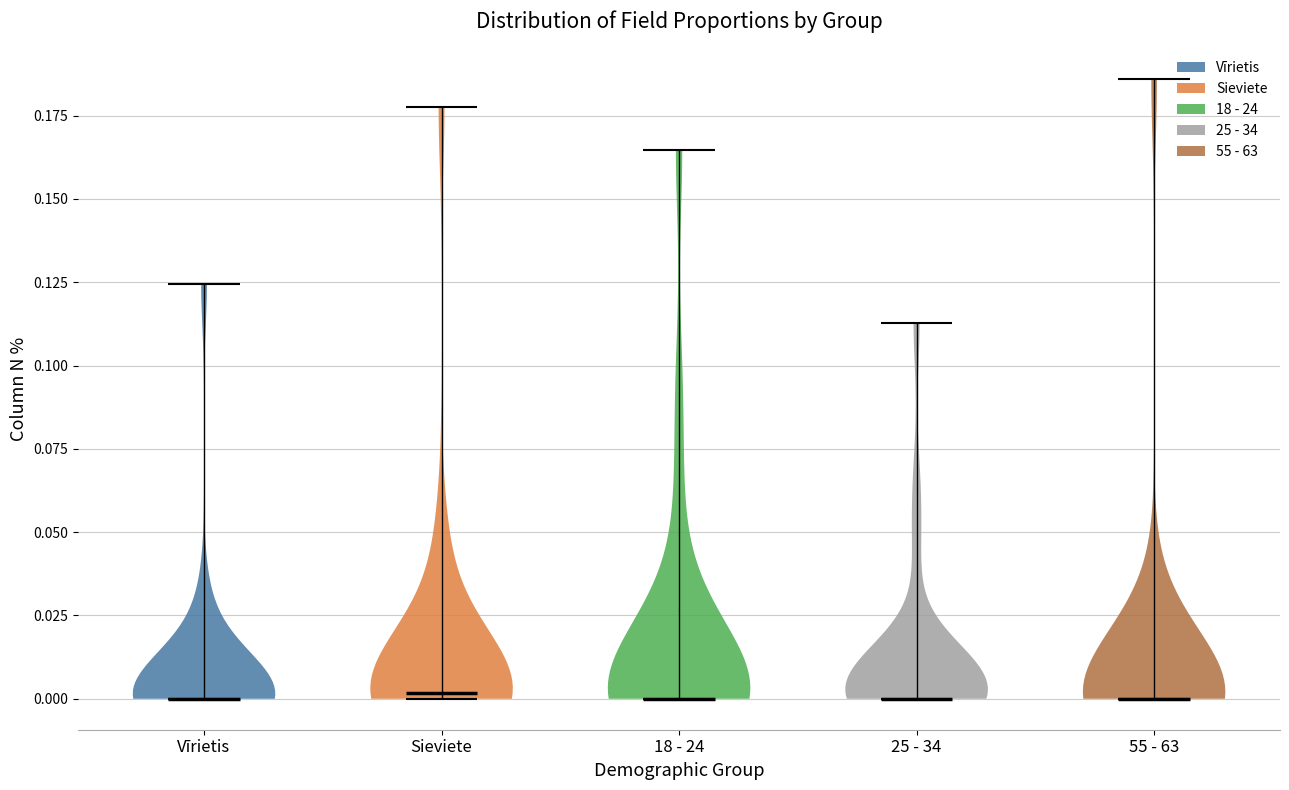

Reading left to right, read every violin against the y-axis: where its median line is, and the lowest and highest points it reaches. The values are not printed on the chart, so give them approximately, as read against the axis.

Vīrietis: median line 0.000, lowest point 0.000, highest point 0.125
Sieviete: median line 0.000, lowest point 0.000, highest point 0.180
18 - 24: median line 0.000, lowest point 0.000, highest point 0.165
25 - 34: median line 0.000, lowest point 0.000, highest point 0.115
55 - 63: median line 0.000, lowest point 0.000, highest point 0.185